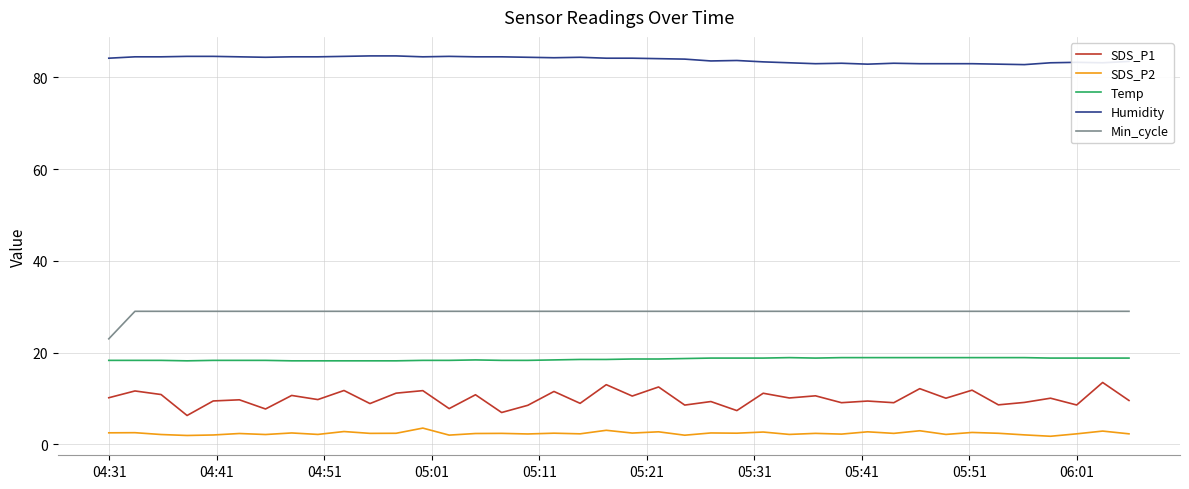

What is the highest value of the SDS_P1 series?

13.5